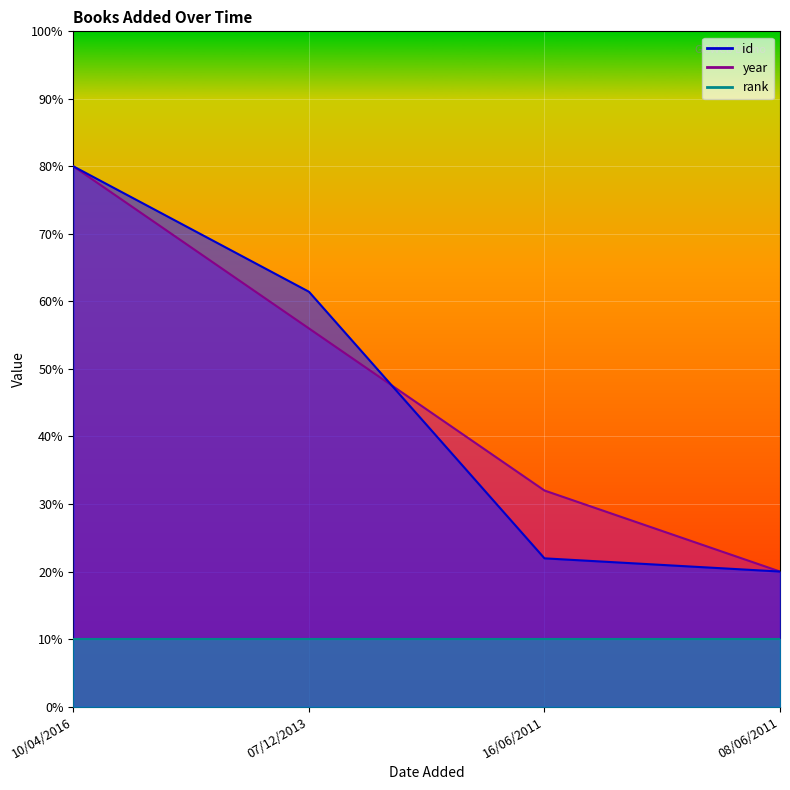

How many values in the year series exceed 56?

1